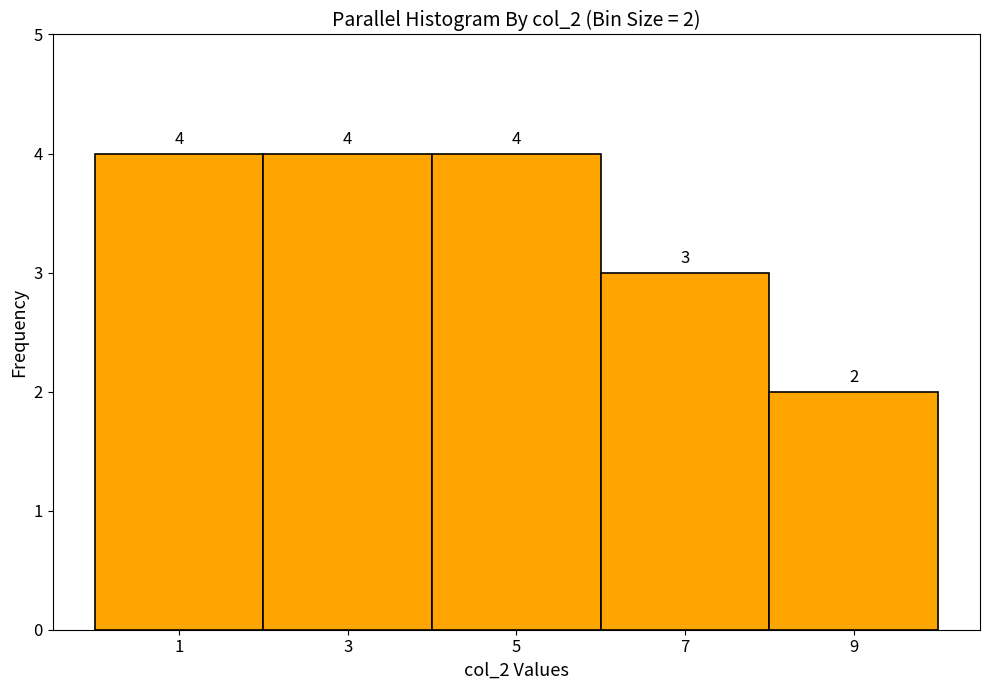

Reading left to right, transcribe all the data shown in this chart.

1=4	3=4	5=4	7=3	9=2